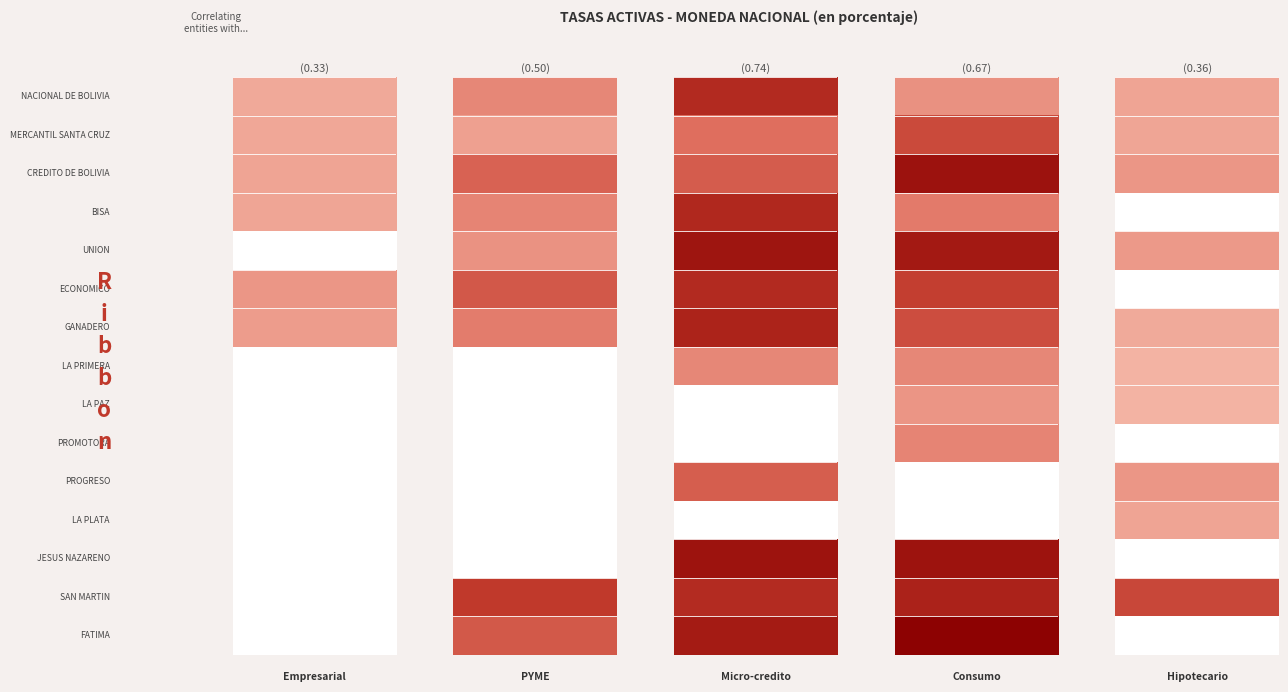

The FATIMA series shows 12.7 at PYME. True or false?

True